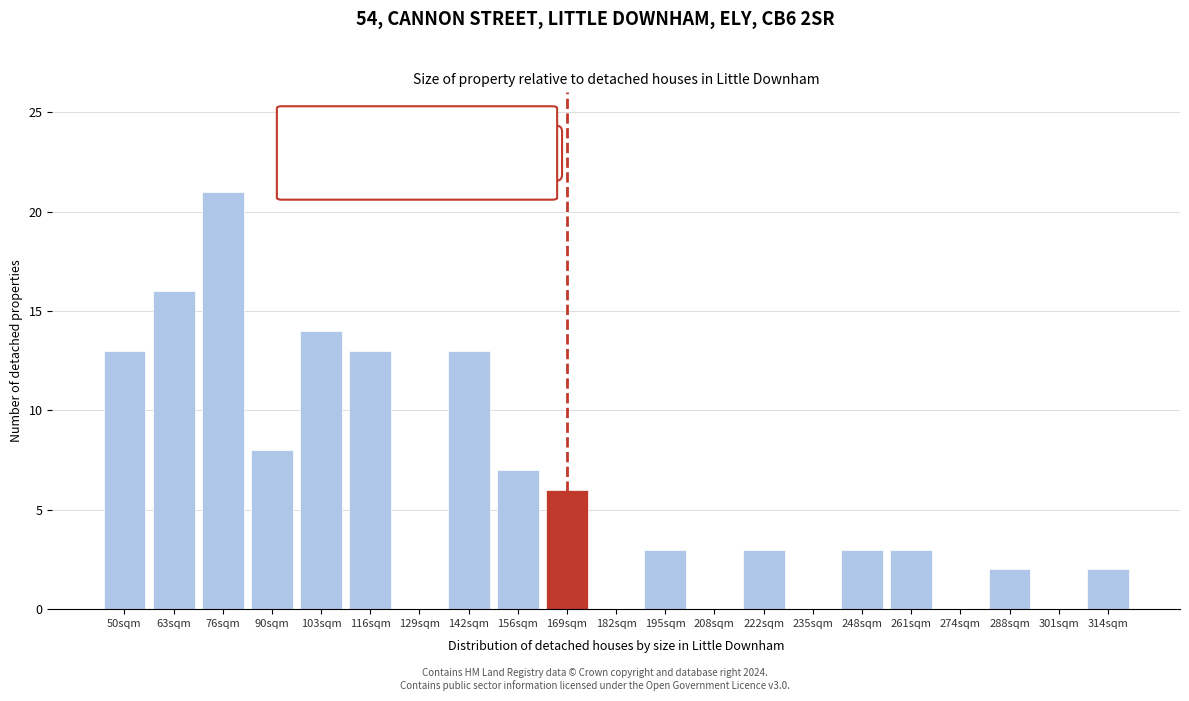

Reading left to right, list all the values displayed in this chart.

50sqm=13	63sqm=16	76sqm=21	90sqm=8	103sqm=14	116sqm=13	129sqm=0	142sqm=13	156sqm=7	169sqm=6	182sqm=0	195sqm=3	208sqm=0	222sqm=3	235sqm=0	248sqm=3	261sqm=3	274sqm=0	288sqm=2	301sqm=0	314sqm=2